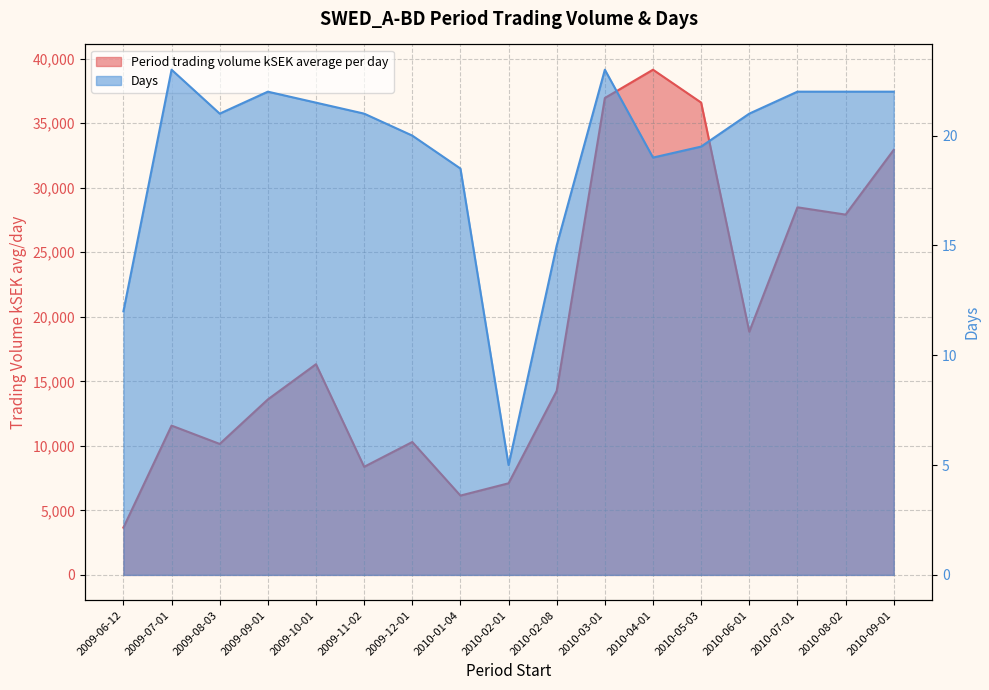

Is it true that Period trading volume kSEK average per day equals 5759.4 at 2009-10-01?

False